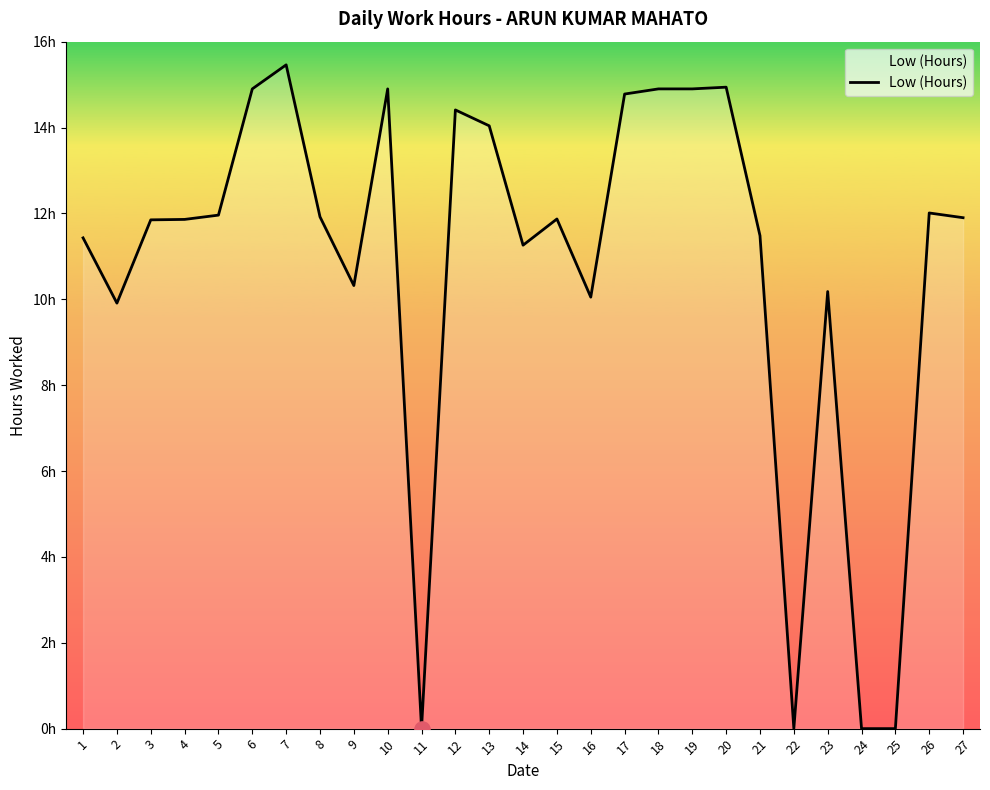

What is the ratio of the value at 4 to the value at 14?

1.1